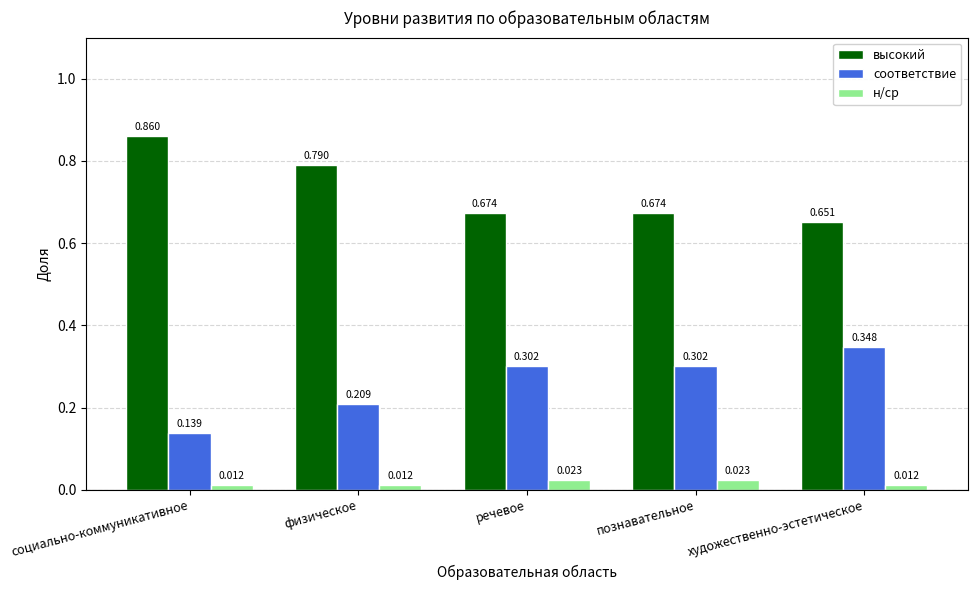

How many н/ср values are between 0 and 1?

5